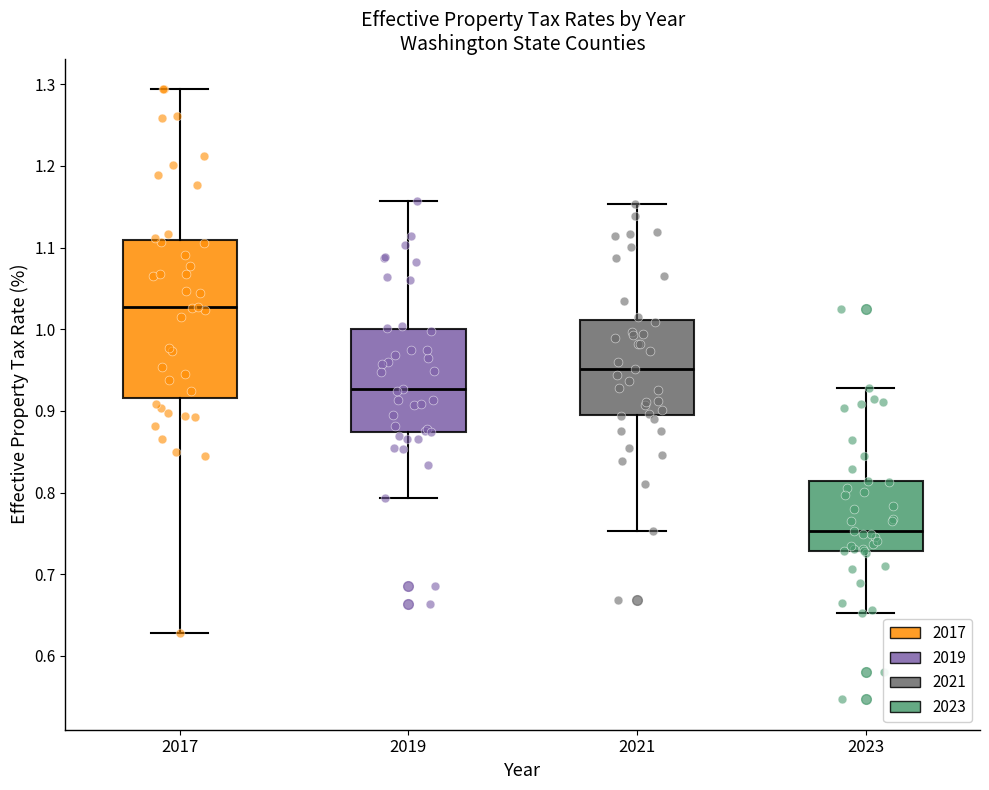

Reading left to right, transcribe this box plot: for each box, give where its median line is, the range the box spans, and where its two whiskers end, as read against the y-axis. The values are not printed on the chart, so give them approximately, as read against the axis.

2017: median 1.03, box 0.92 to 1.11, whiskers 0.63 to 1.29
2019: median 0.93, box 0.87 to 1.00, whiskers 0.79 to 1.16
2021: median 0.95, box 0.89 to 1.01, whiskers 0.75 to 1.15
2023: median 0.75, box 0.73 to 0.81, whiskers 0.65 to 0.93